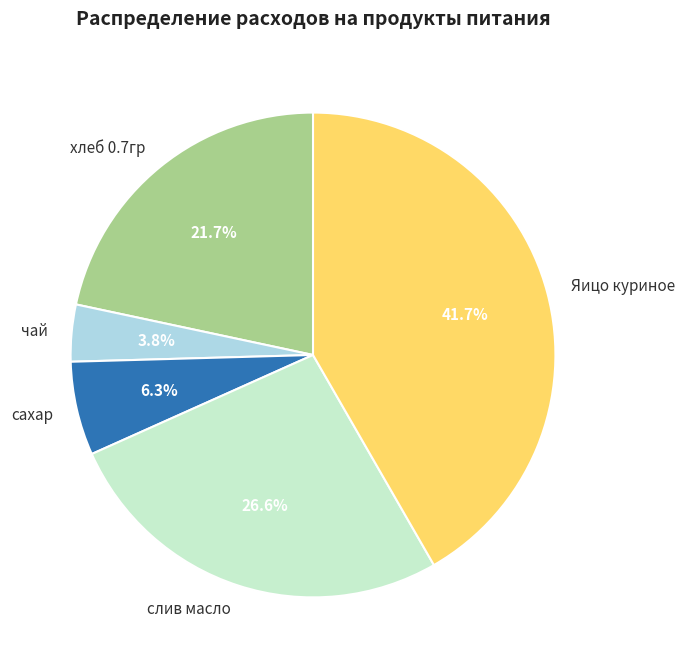

What percentage is the слив масло slice, to the nearest percent?

27%